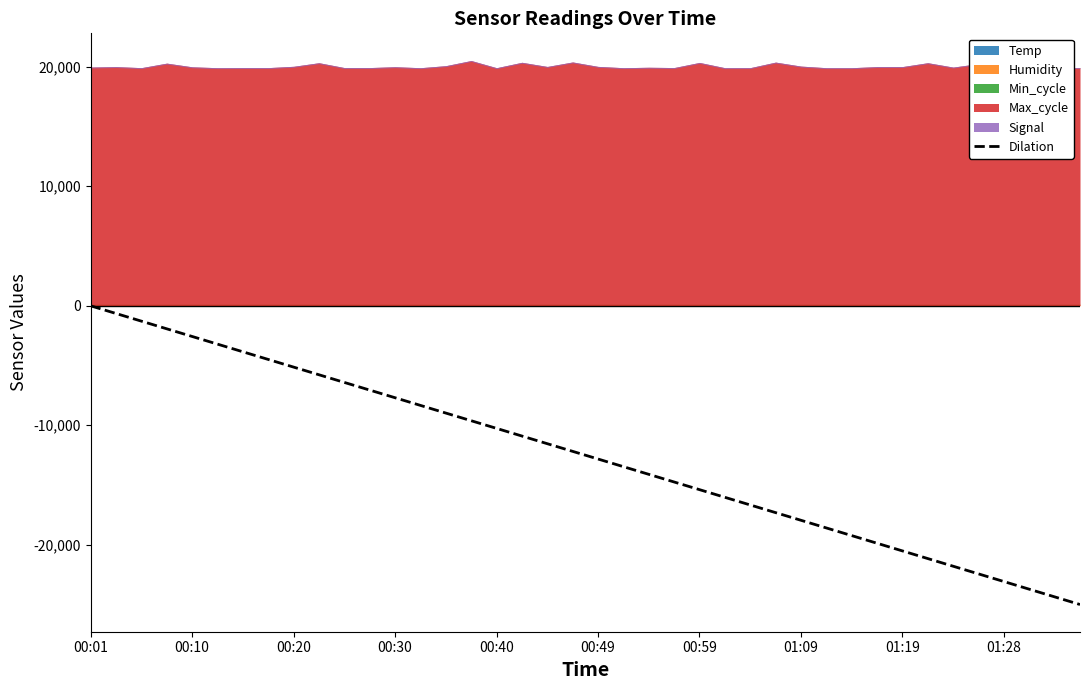

What is the value of the 18th point from the left?

-10903.1